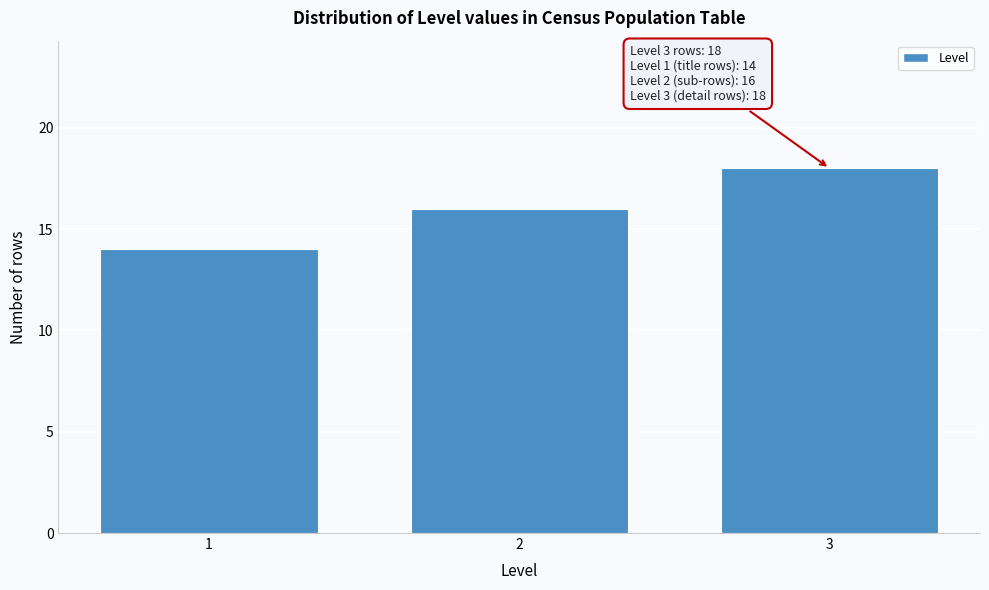

Reading left to right, transcribe all the data shown in this chart.

1=14	2=16	3=18